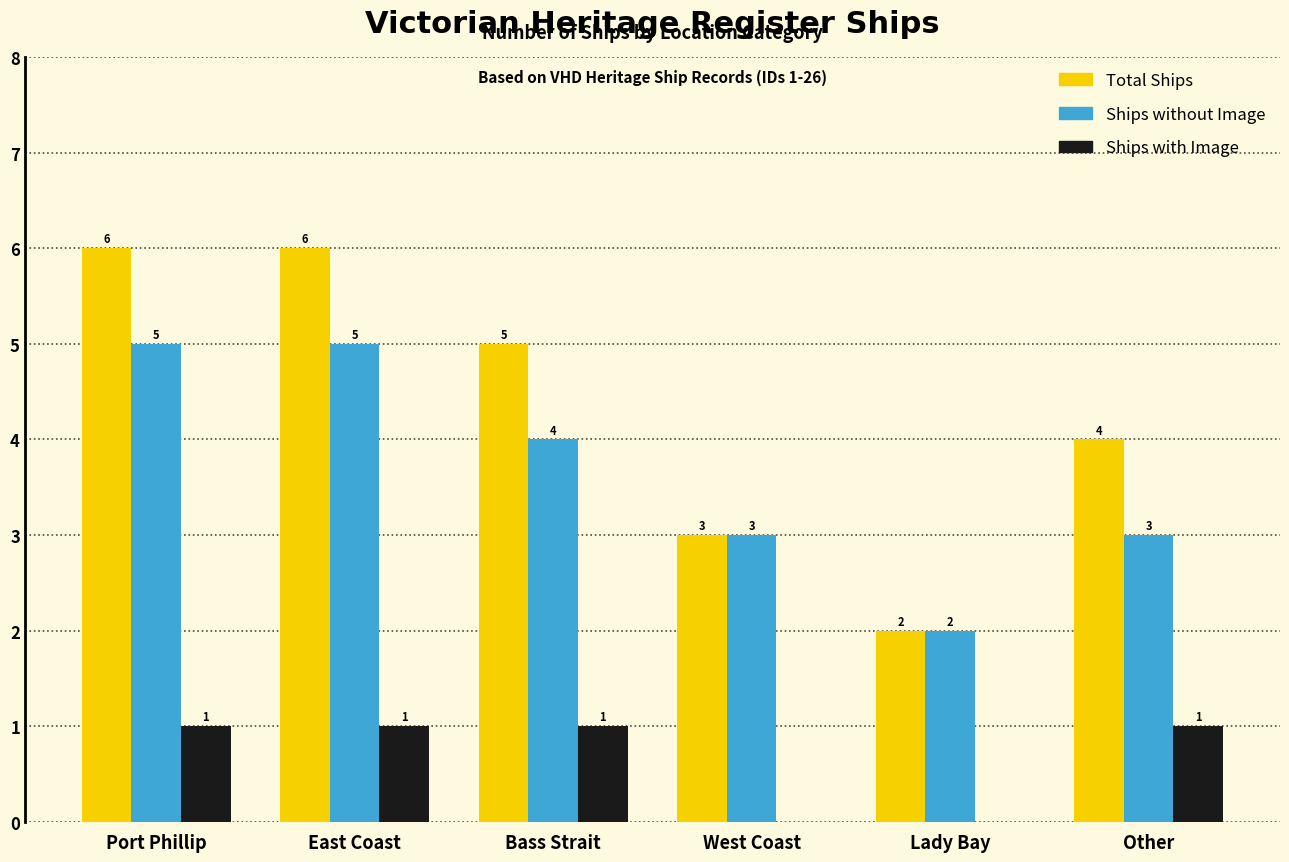

Between Lady Bay and Other, which series saw the biggest shift?

Total Ships